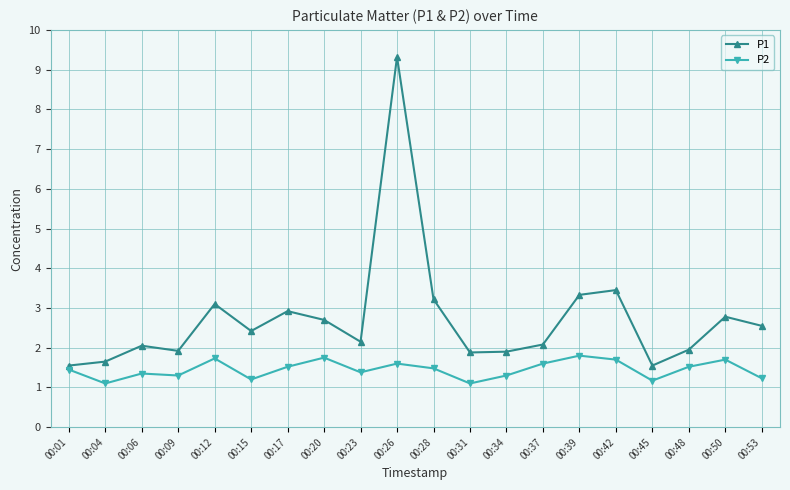

At how many categories does at least one series exceed 2?

13